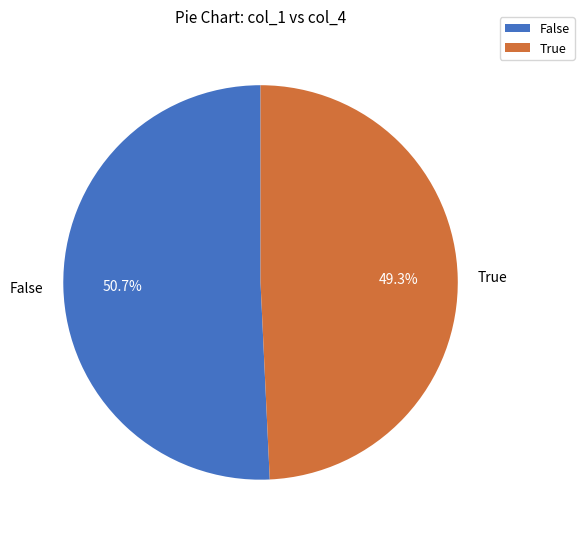

Is there a majority slice in this chart?

Yes